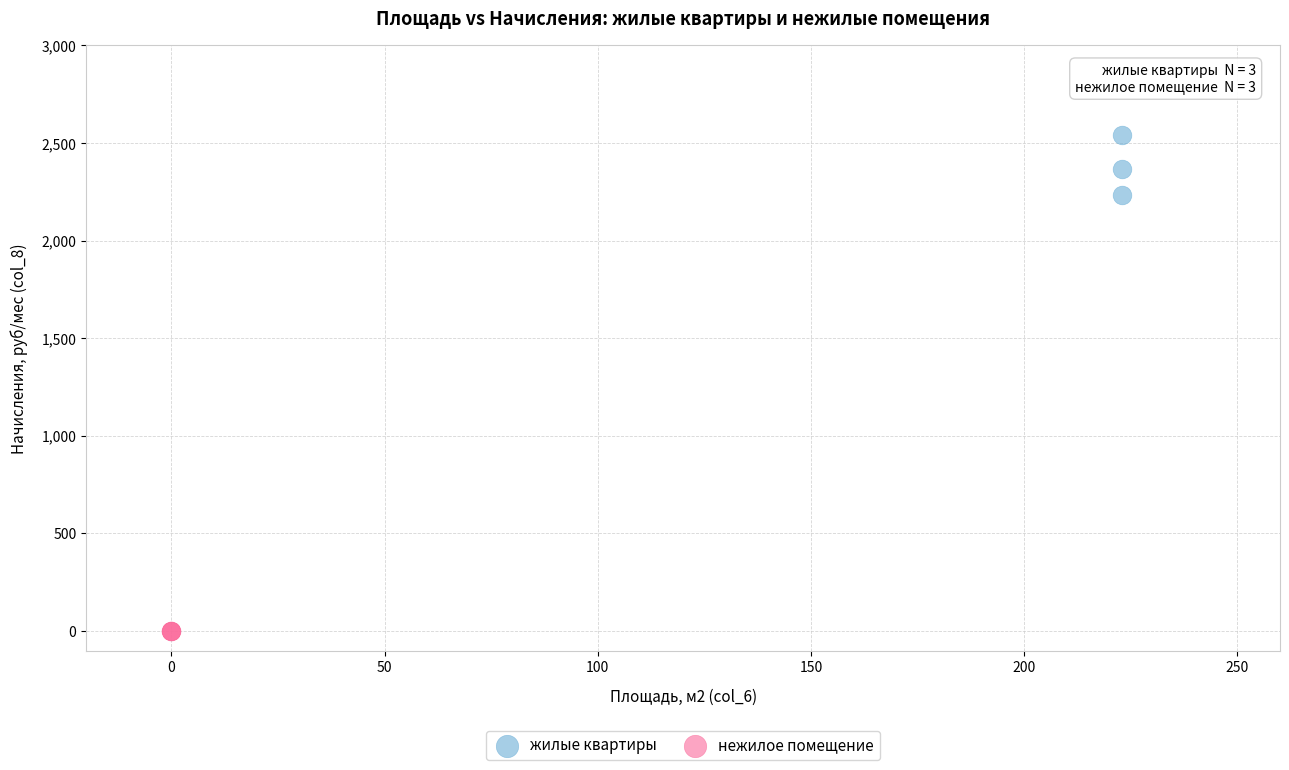

Which series reaches the minimum Y coordinate?

нежилое помещение